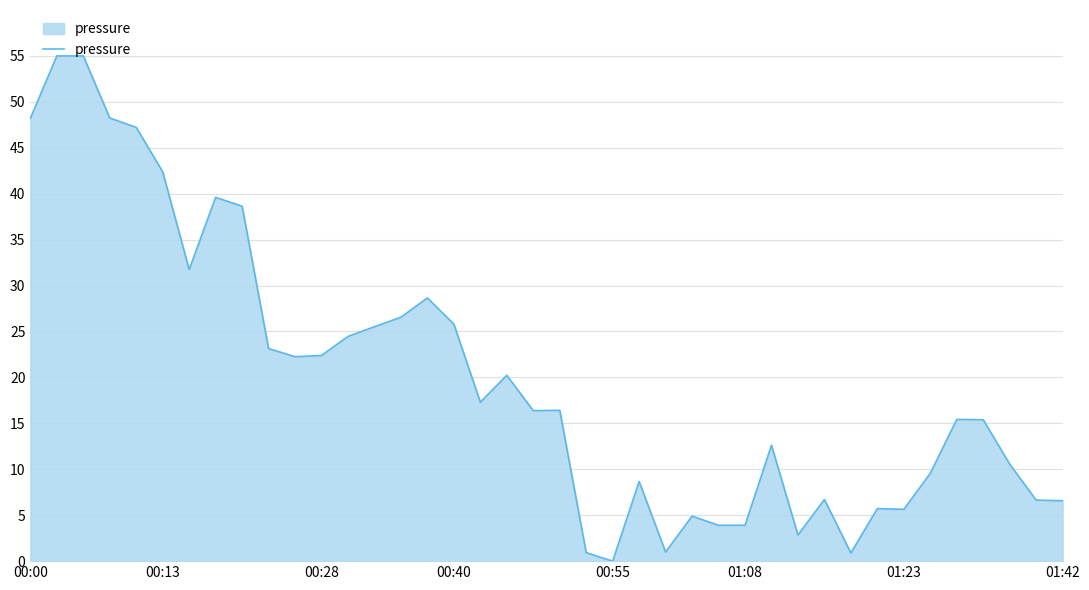

What is the difference between the maximum and minimum values?

55.0